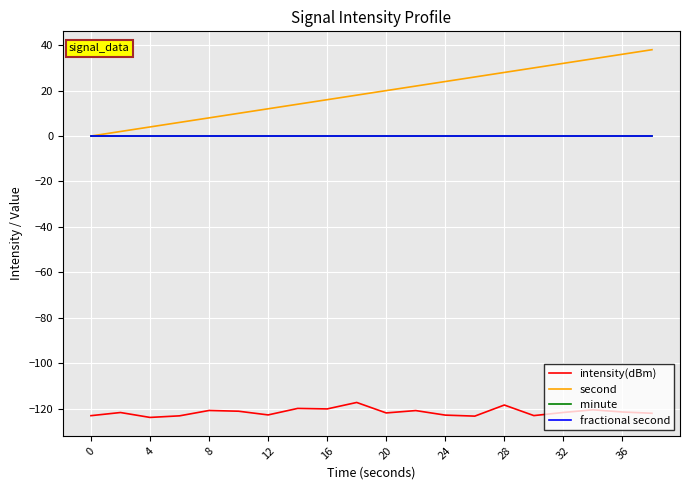

What are all the series names shown in the legend?

intensity(dBm), second, minute, fractional second